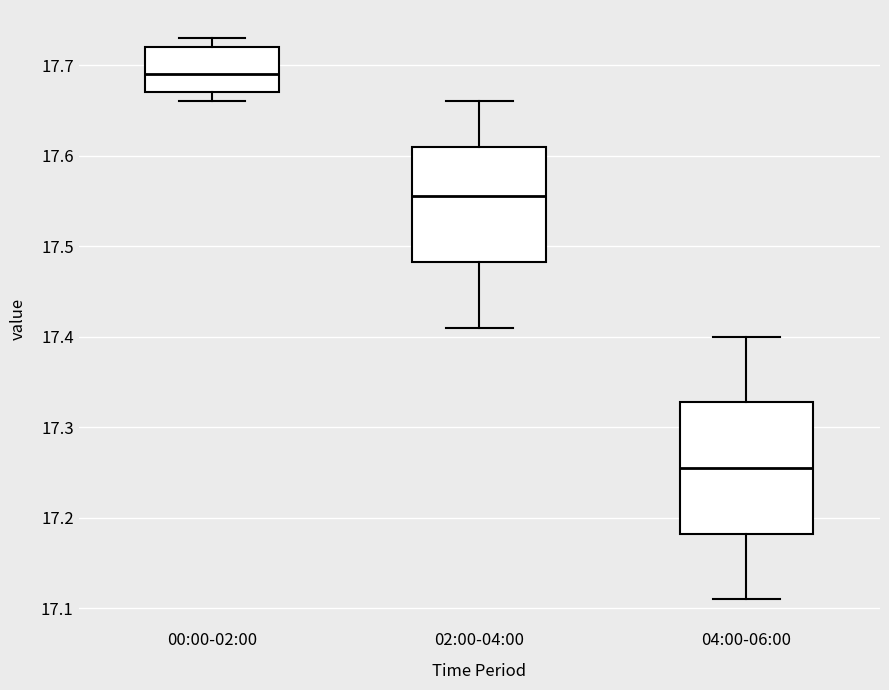

Which box's median line is the lowest?

04:00-06:00